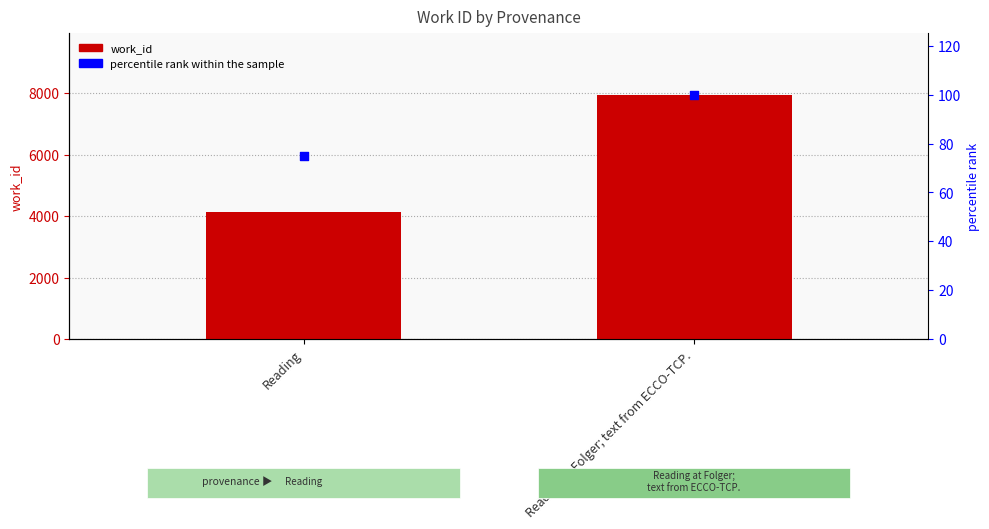

Which series has the largest Y range (max minus min)?

work_id